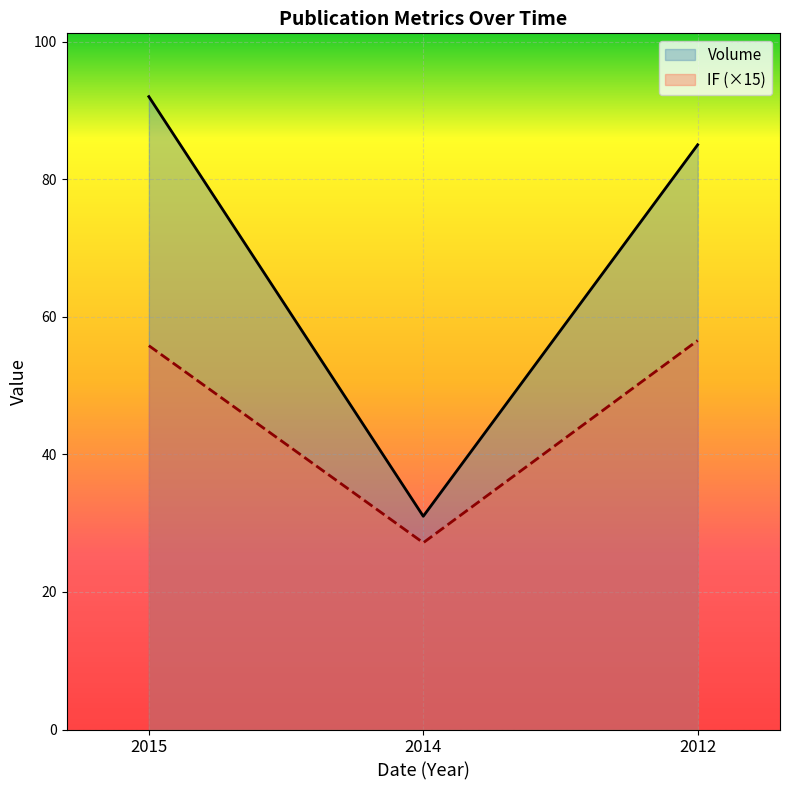

Which series has the largest range (max minus min)?

Volume